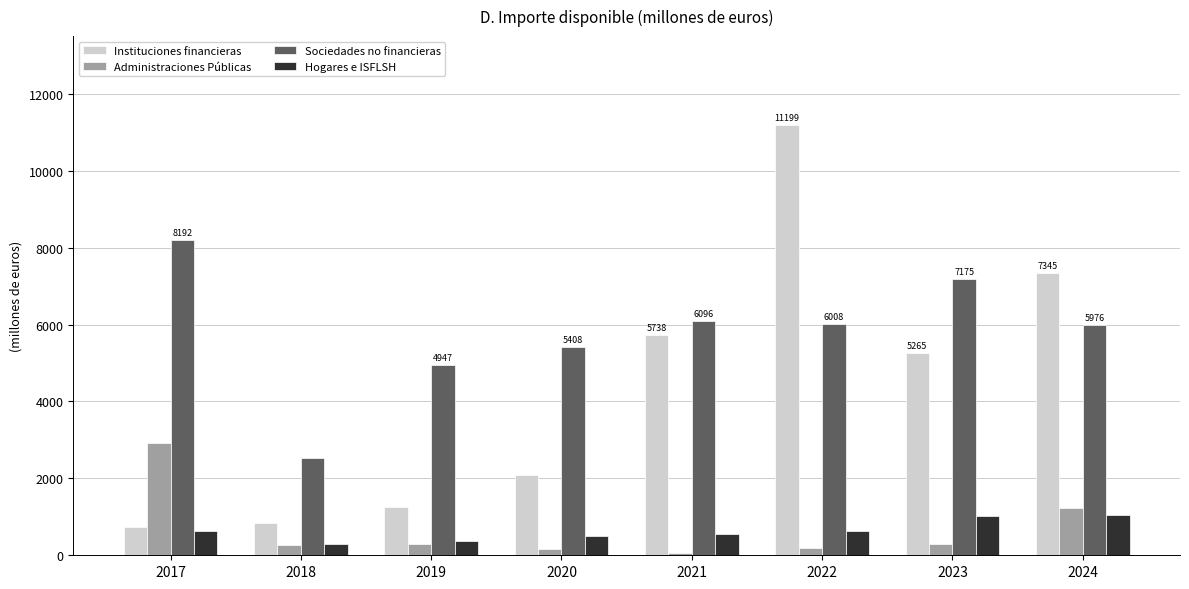

How many categories are shown in the chart?

8